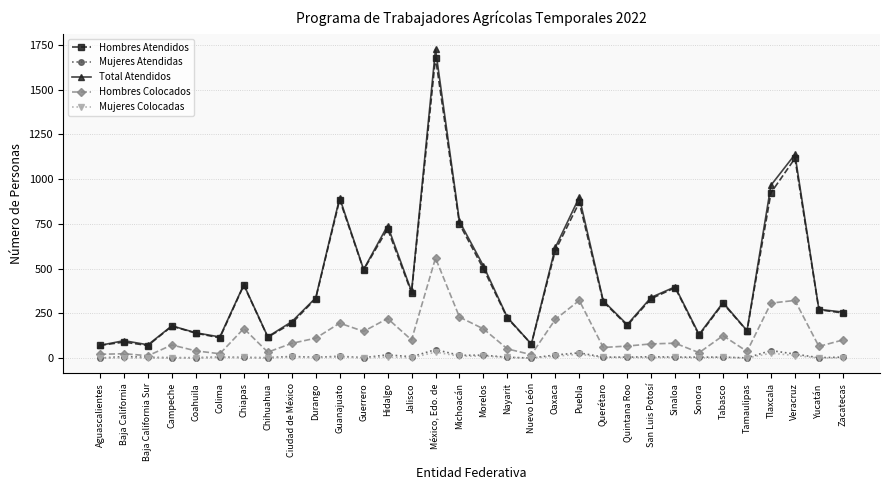

What is the label of the 3rd point from the left?

Baja California Sur